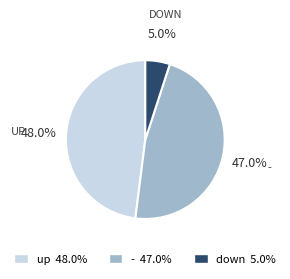

Count the number of slices in the pie.

3